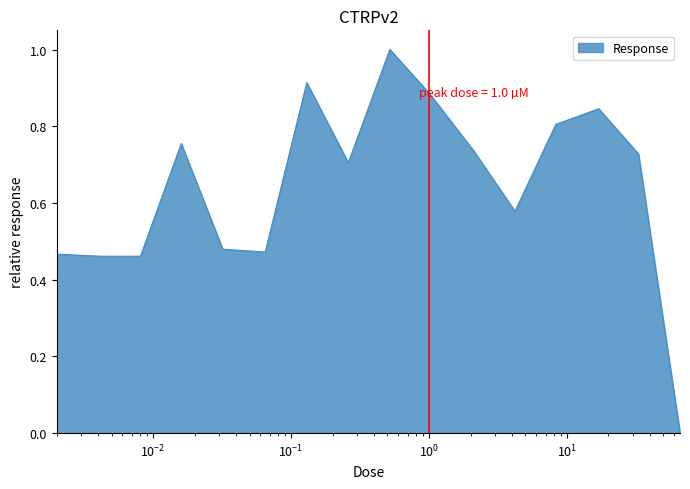

What is the greatest value displayed?

1.0